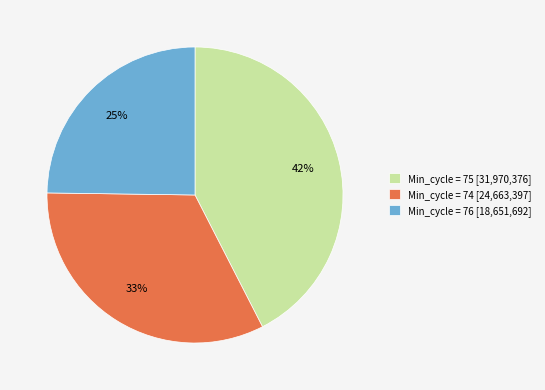

To the nearest percent, what portion does Min_cycle = 76 [18,651,692] represent?

25%